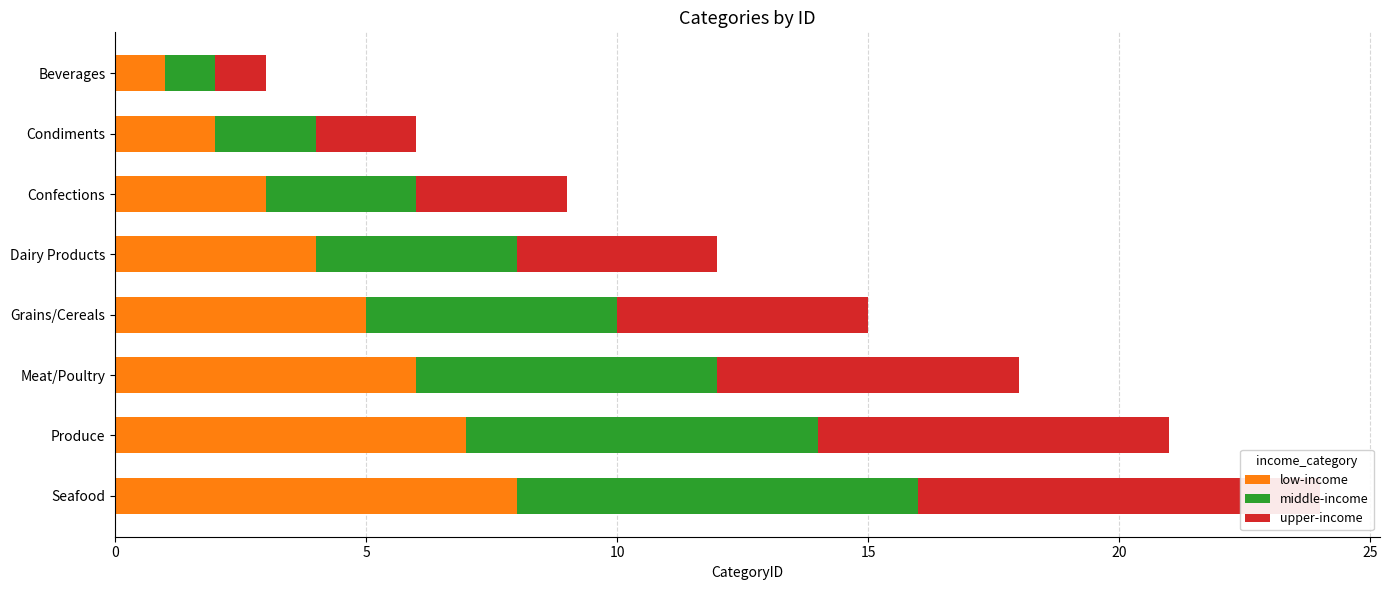

How many values in the middle-income series exceed 5?

3